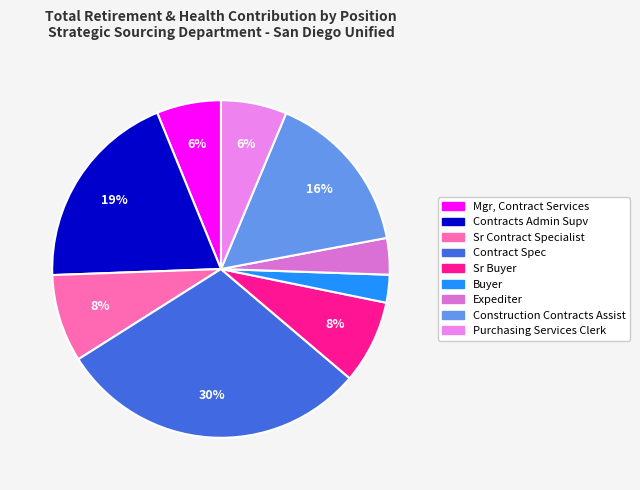

The Construction Contracts Assist slice represents 16% of the pie. True or false?

True